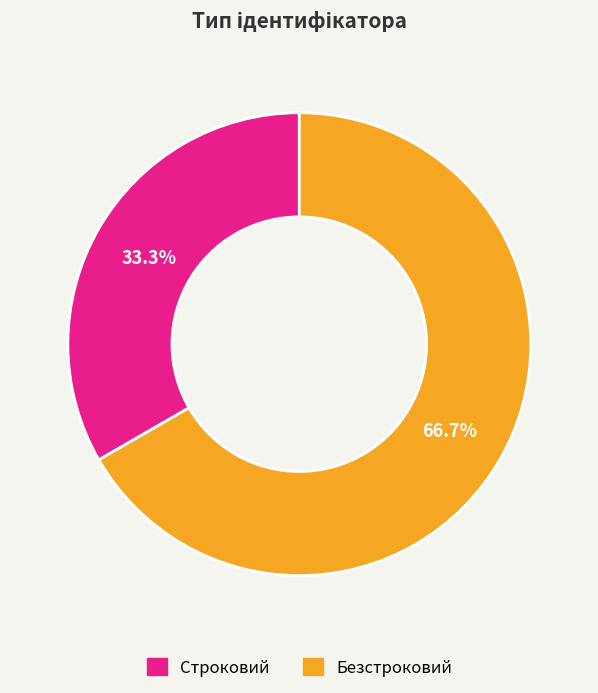

The Строковий slice represents 33% of the pie. True or false?

True